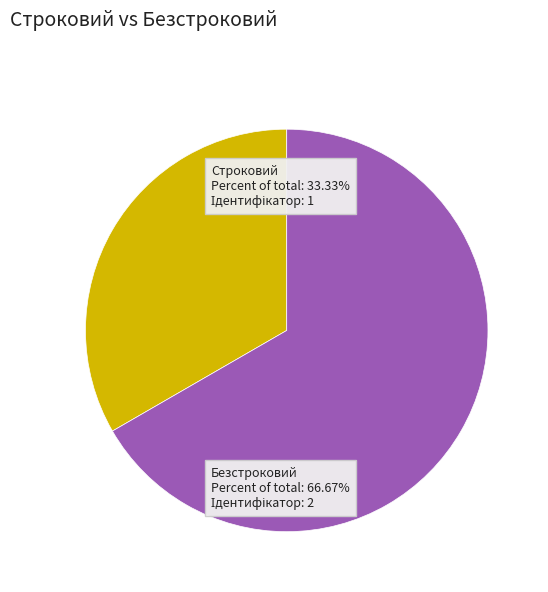

Between Строковий and Безстроковий, which is larger?

Безстроковий